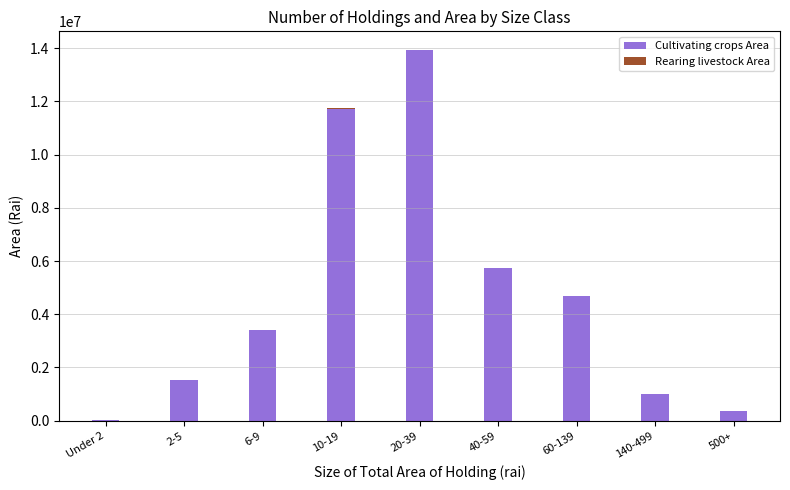

True or false: Cultivating crops Area has a value of 1004109.9 at 140-499.

True